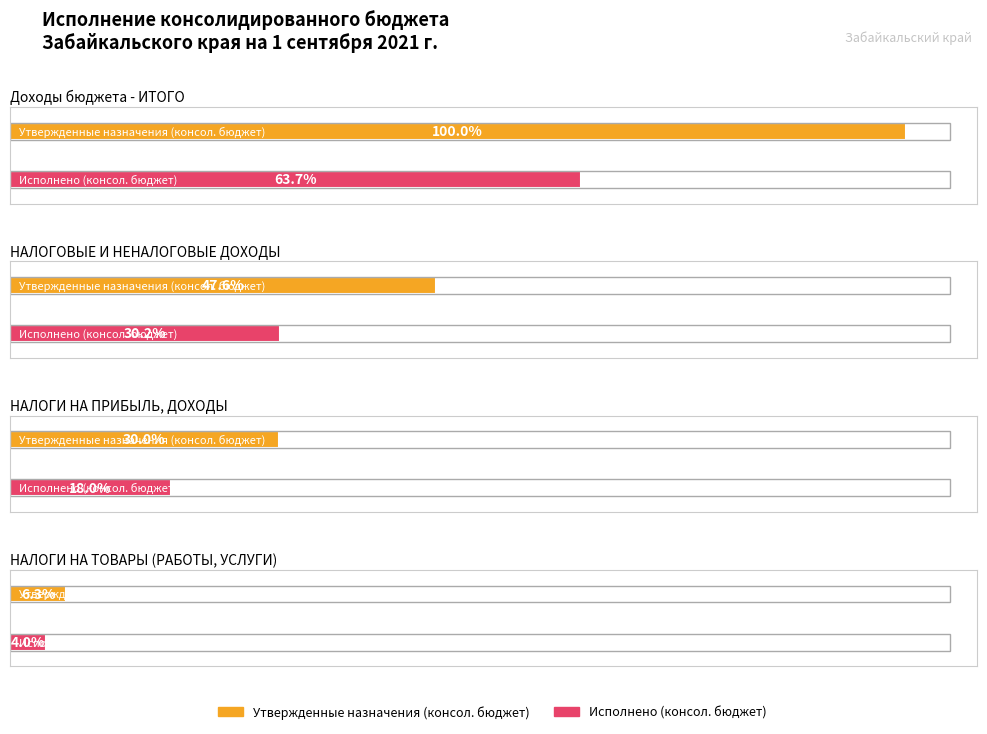

What are all the series names shown in the legend?

Утвержденные назначения (консол. бюджет), Исполнено (консол. бюджет)